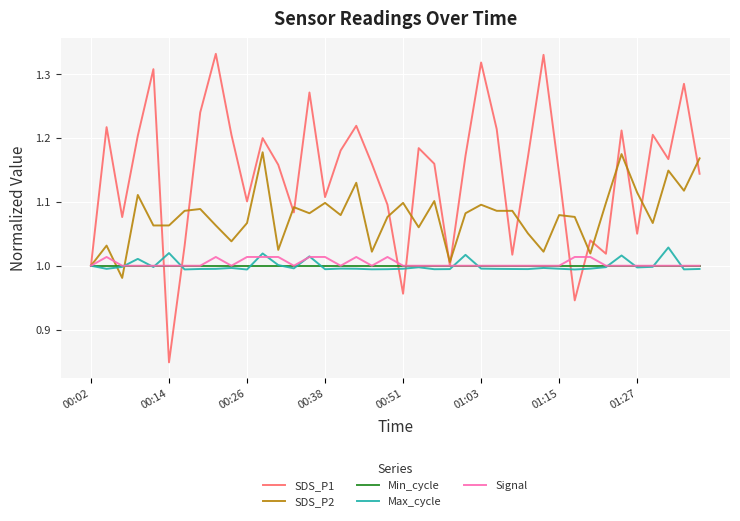

Which series has the largest total across all categories?

SDS_P1